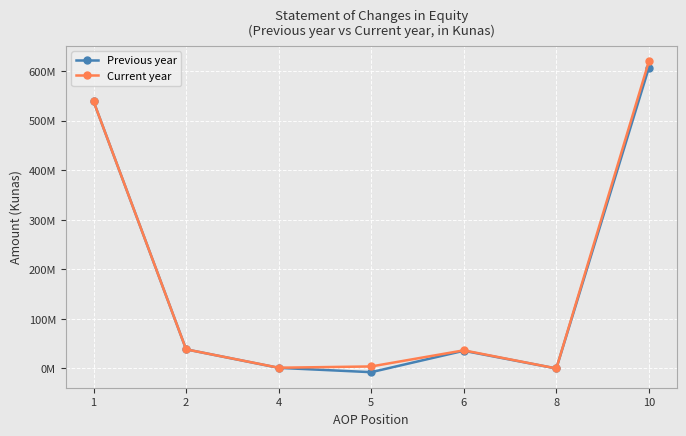

Rank the series by their maximum value, from lowest to highest.

Previous year, Current year